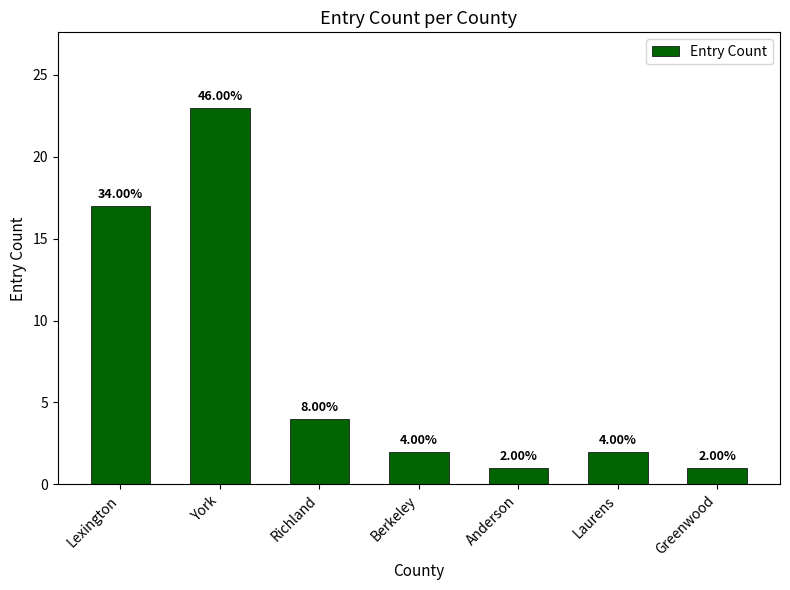

Reading left to right, what are all the values shown in this chart?

17	23	4	2	1	2	1